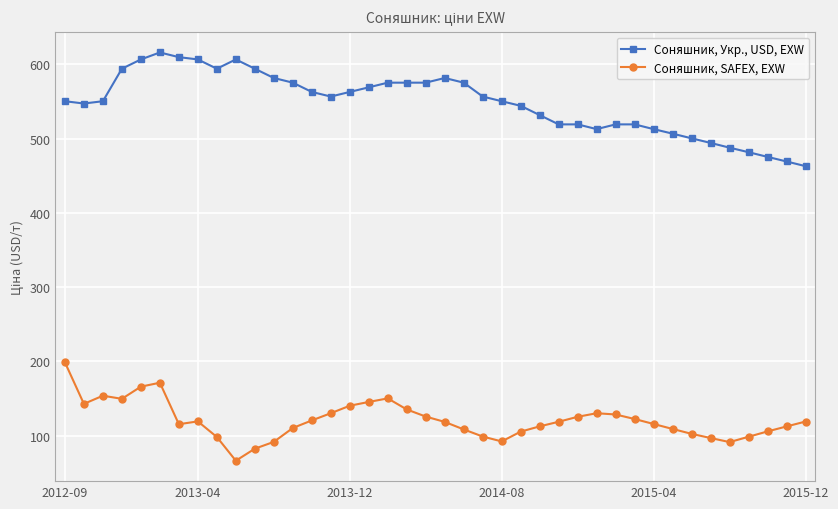

What is the difference between the second highest and second lowest values in the Соняшник, Укр., USD, EXW series?

140.6